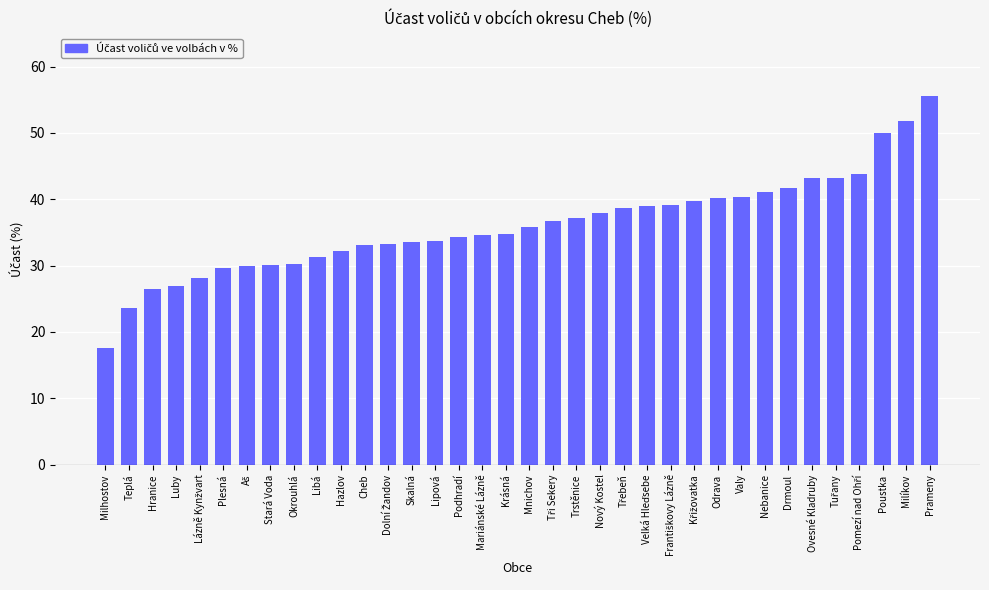

Between Mnichov and Podhradí, which is larger?

Mnichov